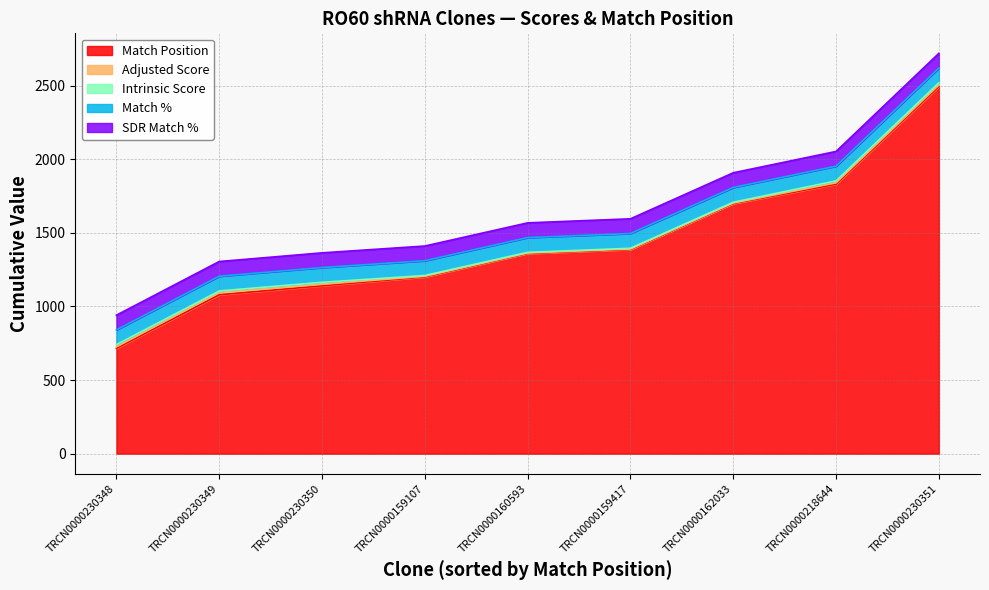

Reading left to right, list all the values displayed in this chart.

Match Position: TRCN0000230349=1079.0	TRCN0000230350=1140.0	TRCN0000159107=1200.0	TRCN0000159417=1386.0	TRCN0000230348=715.0	TRCN0000230351=2493.0	TRCN0000218644=1830.0	TRCN0000162033=1698.0	TRCN0000160593=1359.0
Adjusted Score: TRCN0000230349=15.1	TRCN0000230350=10.6	TRCN0000159107=4.5	TRCN0000159417=4.0	TRCN0000230348=10.5	TRCN0000230351=10.5	TRCN0000218644=9.2	TRCN0000162033=3.9	TRCN0000160593=3.5
Intrinsic Score: TRCN0000230349=10.8	TRCN0000230350=13.2	TRCN0000159107=5.6	TRCN0000159417=5.0	TRCN0000230348=15.0	TRCN0000230351=15.0	TRCN0000218644=13.2	TRCN0000162033=5.6	TRCN0000160593=5.0
Match %: TRCN0000230349=100.0	TRCN0000230350=100.0	TRCN0000159107=100.0	TRCN0000159417=100.0	TRCN0000230348=100.0	TRCN0000230351=100.0	TRCN0000218644=100.0	TRCN0000162033=100.0	TRCN0000160593=100.0
SDR Match %: TRCN0000230349=100.0	TRCN0000230350=100.0	TRCN0000159107=100.0	TRCN0000159417=100.0	TRCN0000230348=100.0	TRCN0000230351=100.0	TRCN0000218644=100.0	TRCN0000162033=100.0	TRCN0000160593=100.0